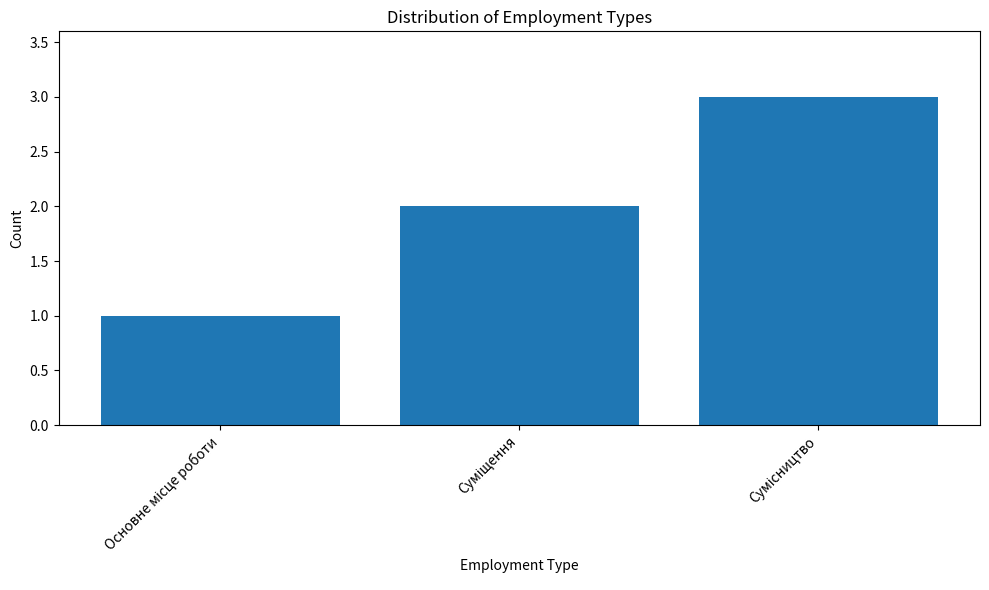

What is the greatest value displayed?

3